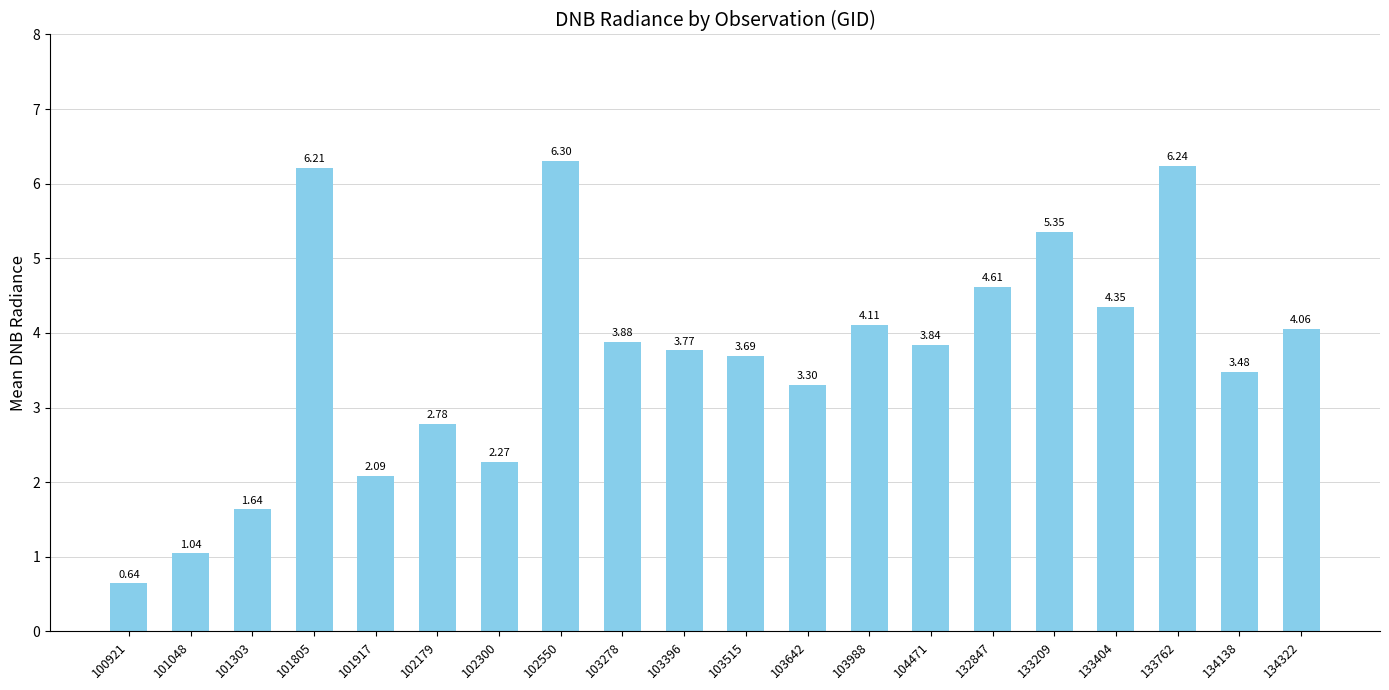

How many data points are above 3?

14